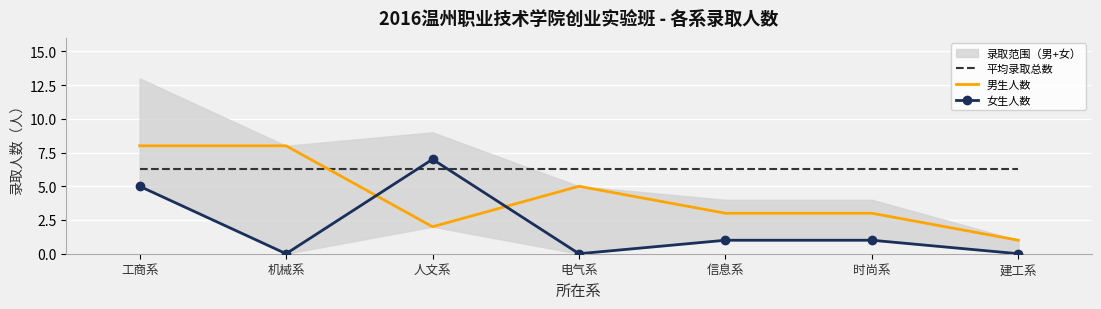

What is the difference between the 男生人数 values at 时尚系 and 人文系?

1.0